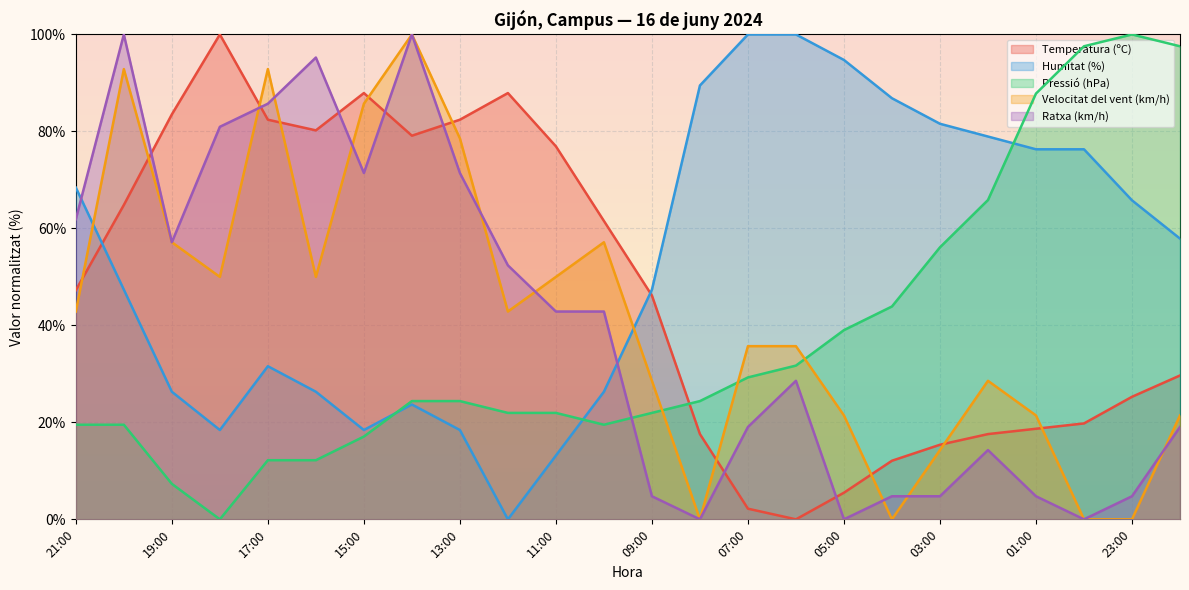

True or false: Humitat (%) and Pressió (hPa) cross at least once.

True